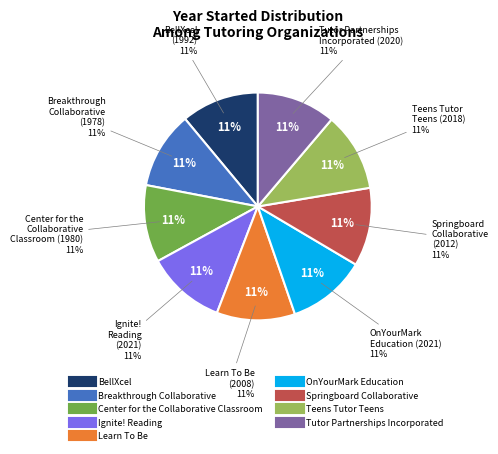

Which category has the smallest portion of the pie?

Breakthrough Collaborative